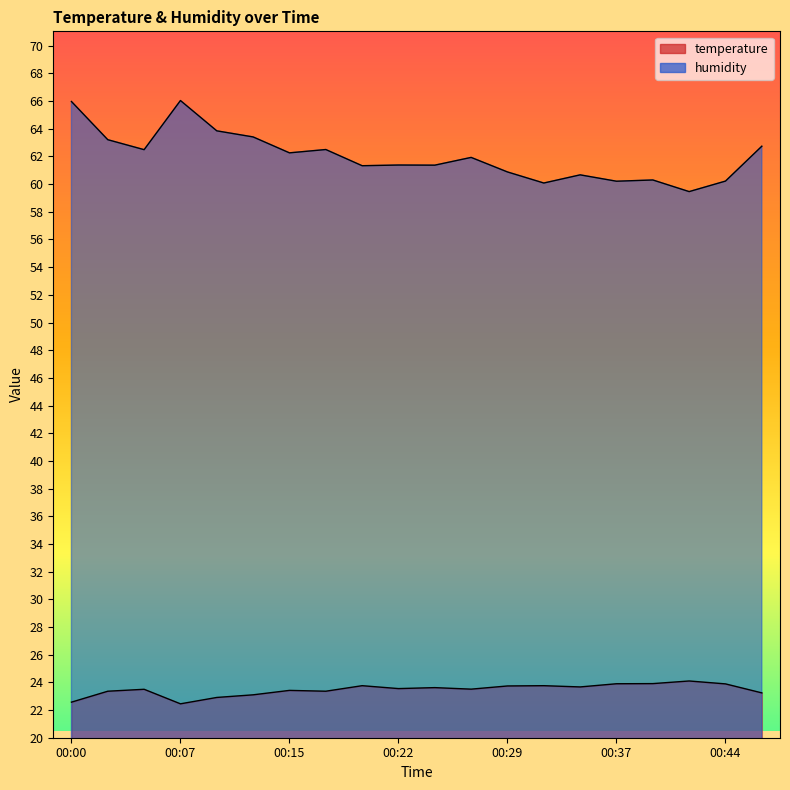

How many interior local valleys does the temperature series have?

5